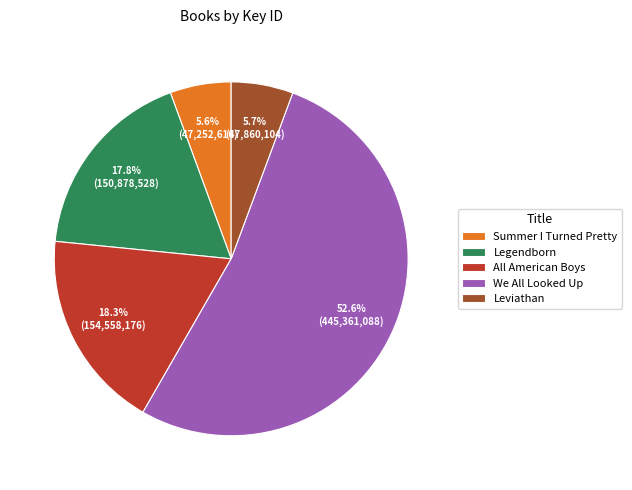

Do Legendborn and Summer I Turned Pretty together represent more than half of the pie?

No